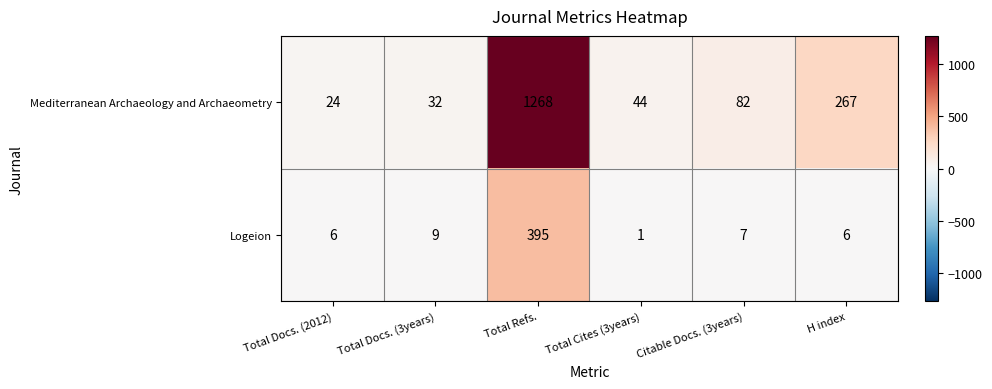

True or false: Logeion has a value of 216 at Total Refs..

False